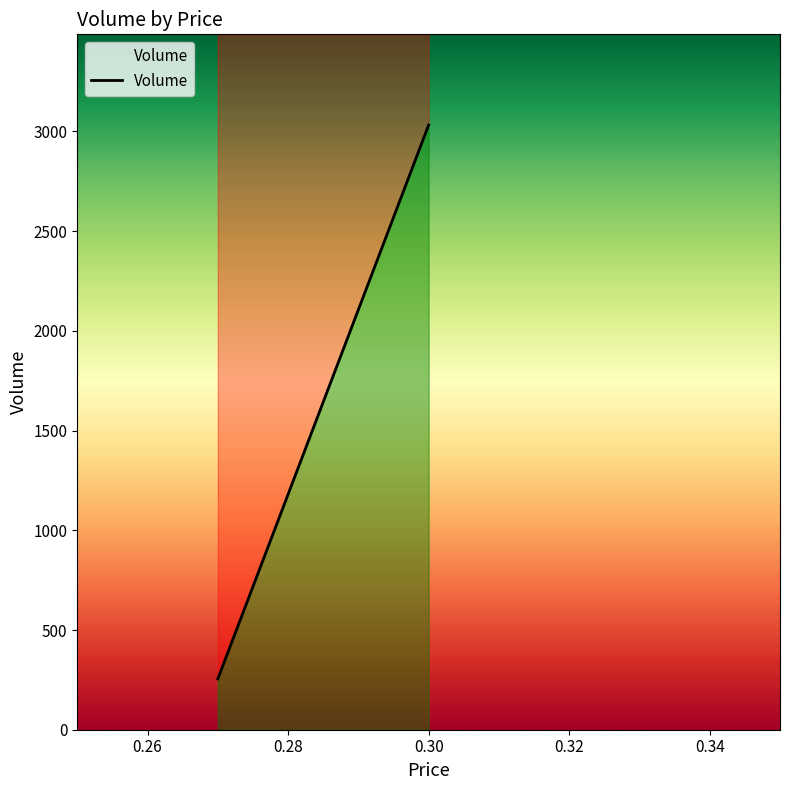

What is the value of the 2nd point from the left?

3032